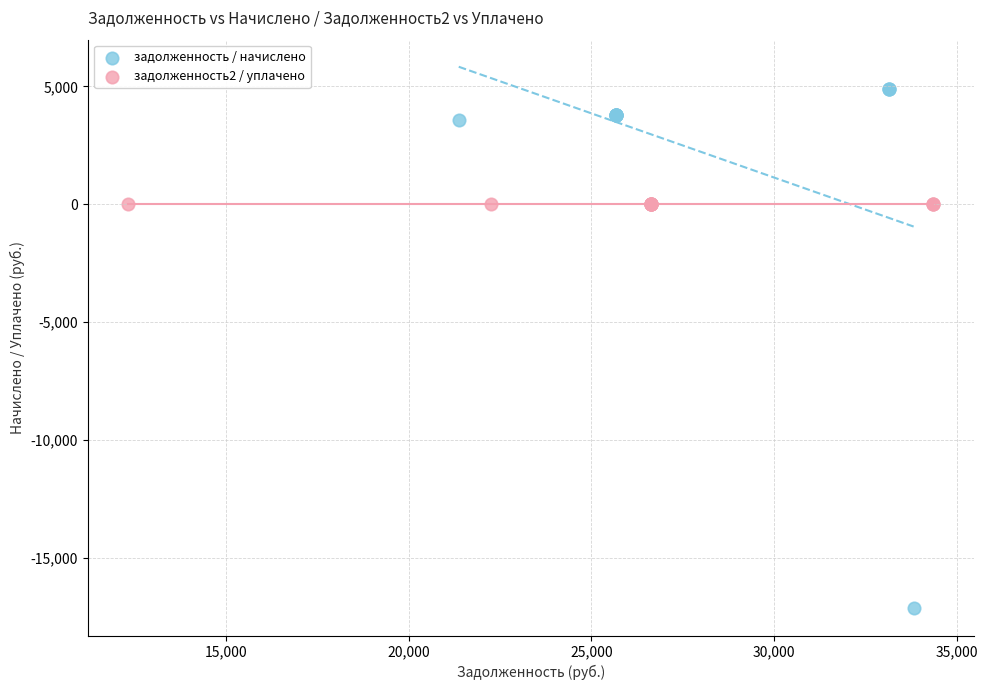

Which series reaches the maximum Y coordinate?

задолженность / начислено